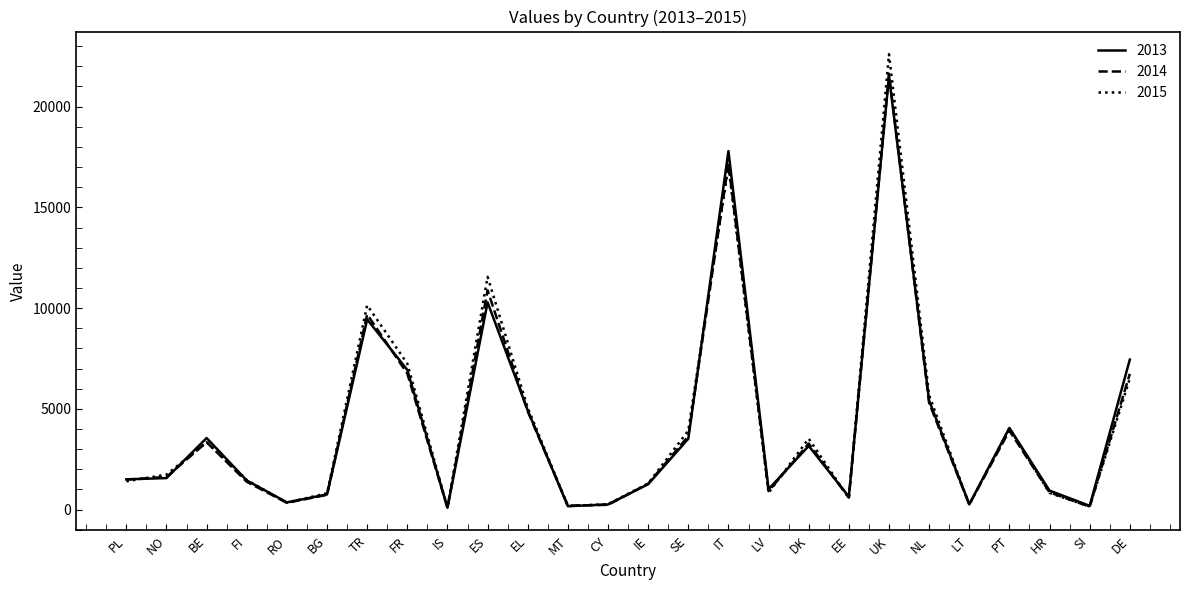

Which series has the largest range (max minus min)?

2015